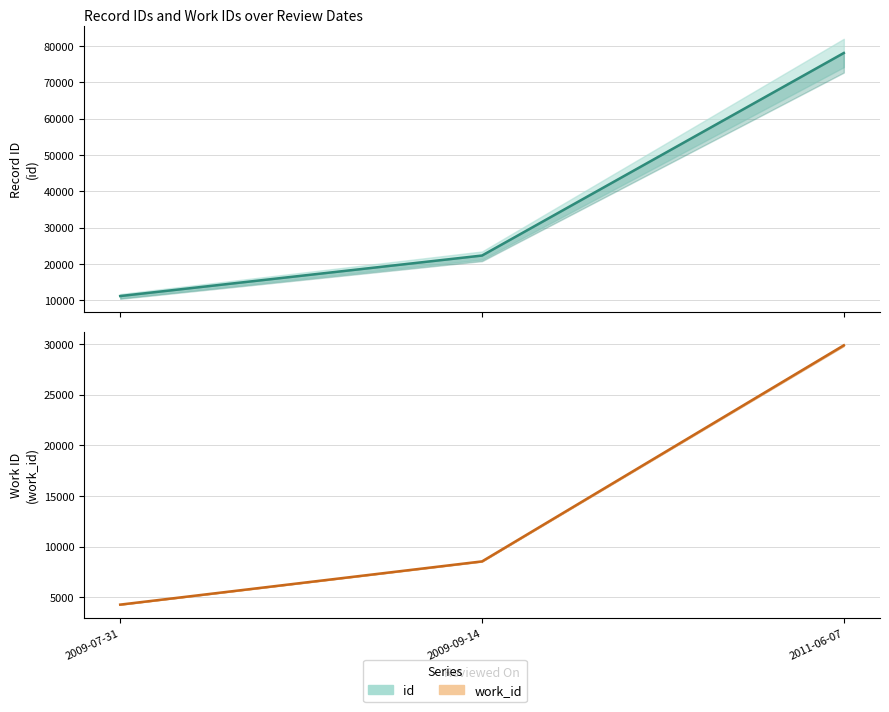

List the labels in order of id value, smallest first.

2009-07-31, 2009-09-14, 2011-06-07